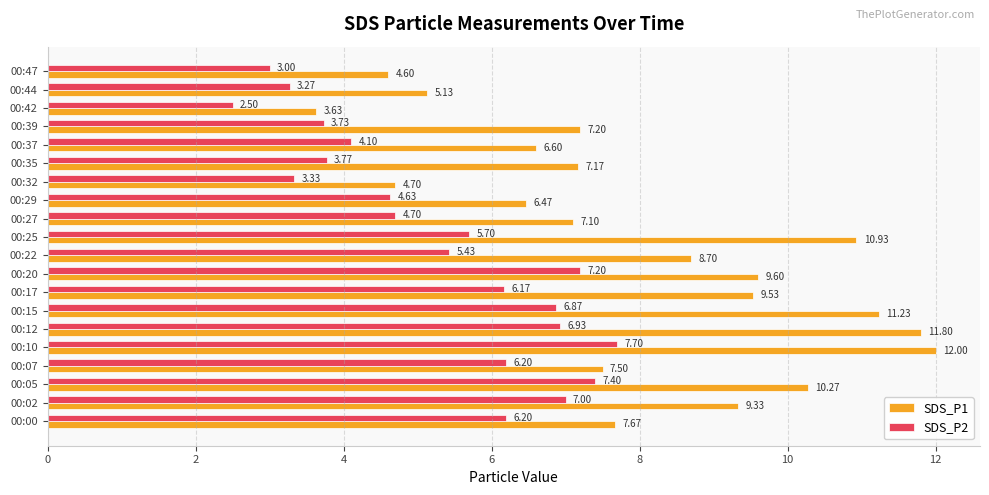

At which category is the sum across all series the highest?

00:10